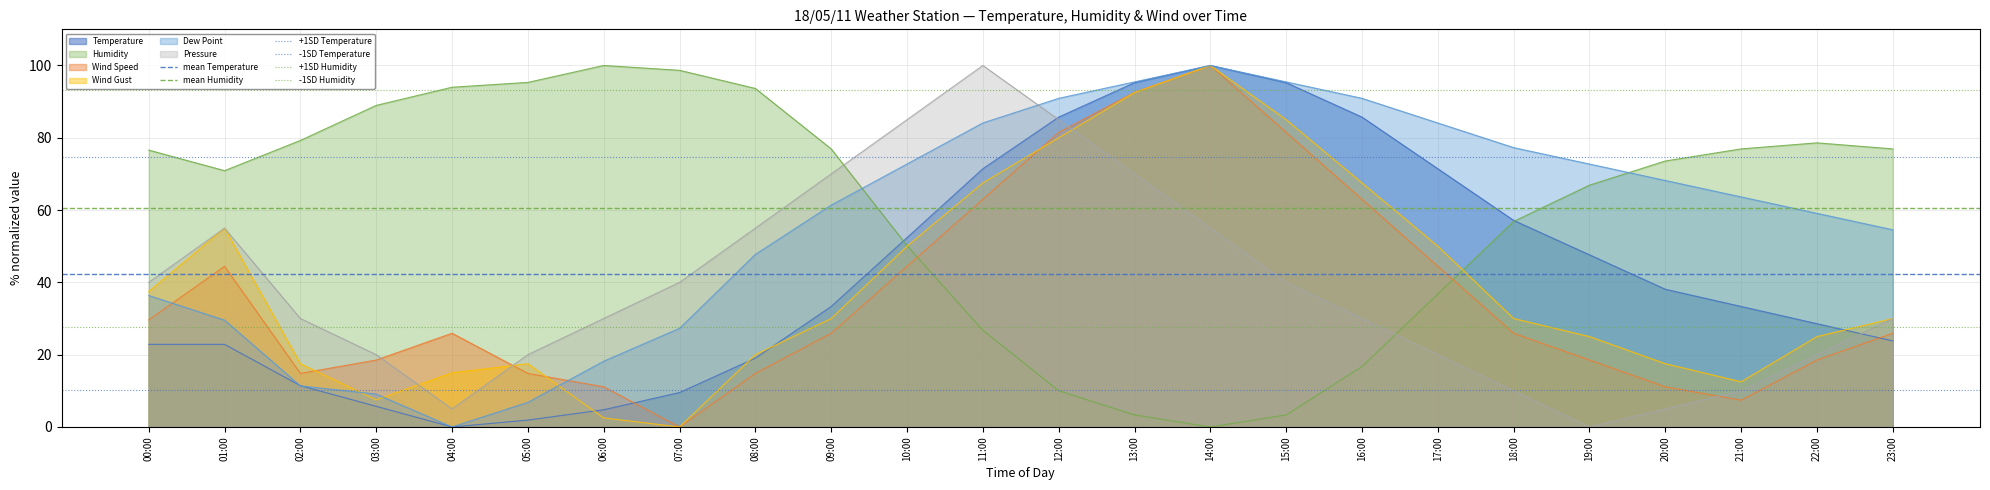

What is the value of the mean Humidity point at the 1st from the left?

60.5